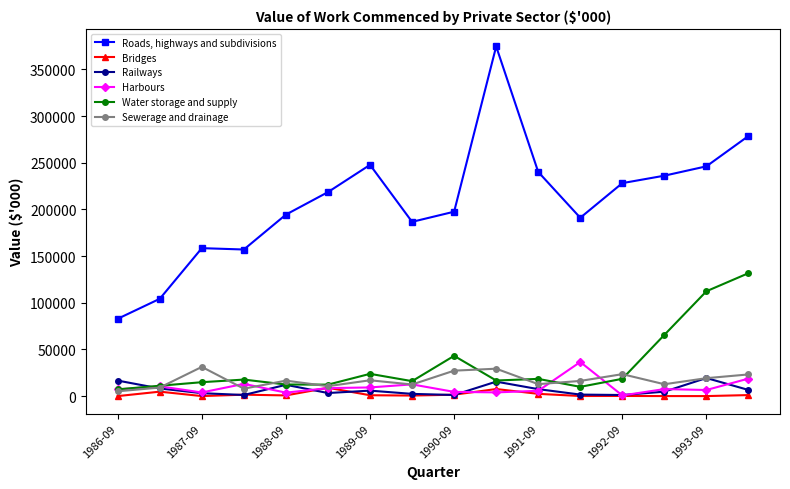

List the series in order of their peak value, highest first.

Roads, highways and subdivisions, Water storage and supply, Harbours, Sewerage and drainage, Railways, Bridges